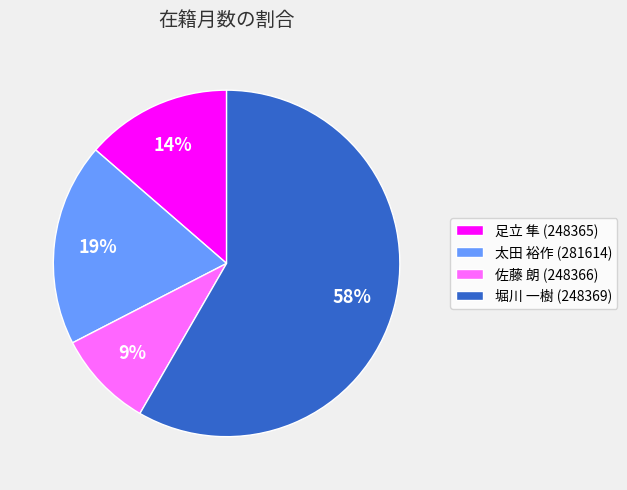

Does 佐藤 朗 (248366) represent more than half of the total?

No